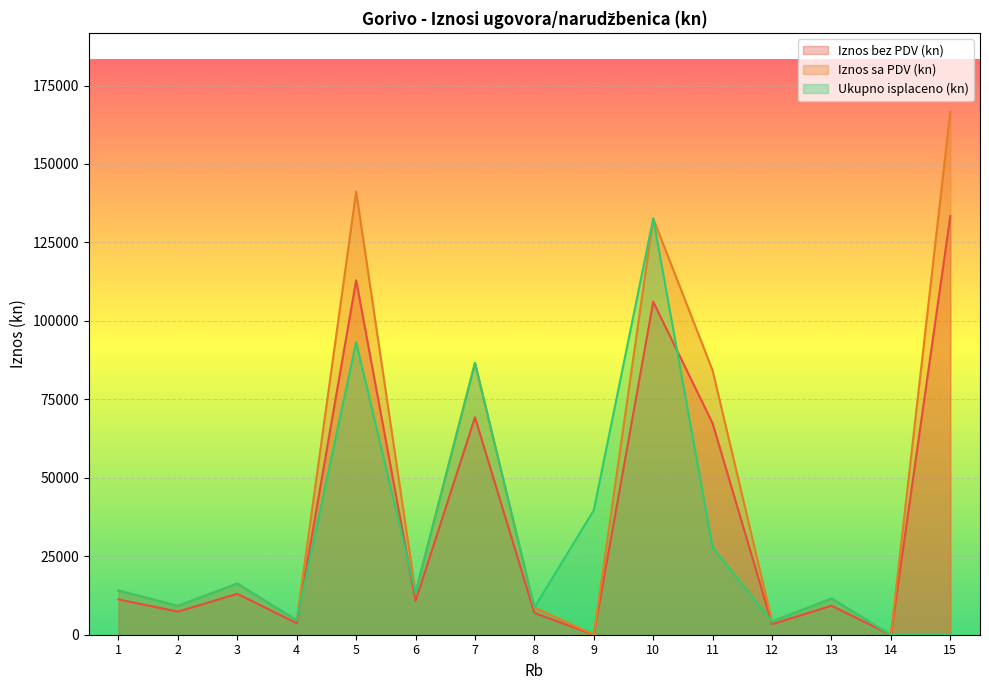

Which series has the largest range (max minus min)?

Iznos sa PDV (kn)